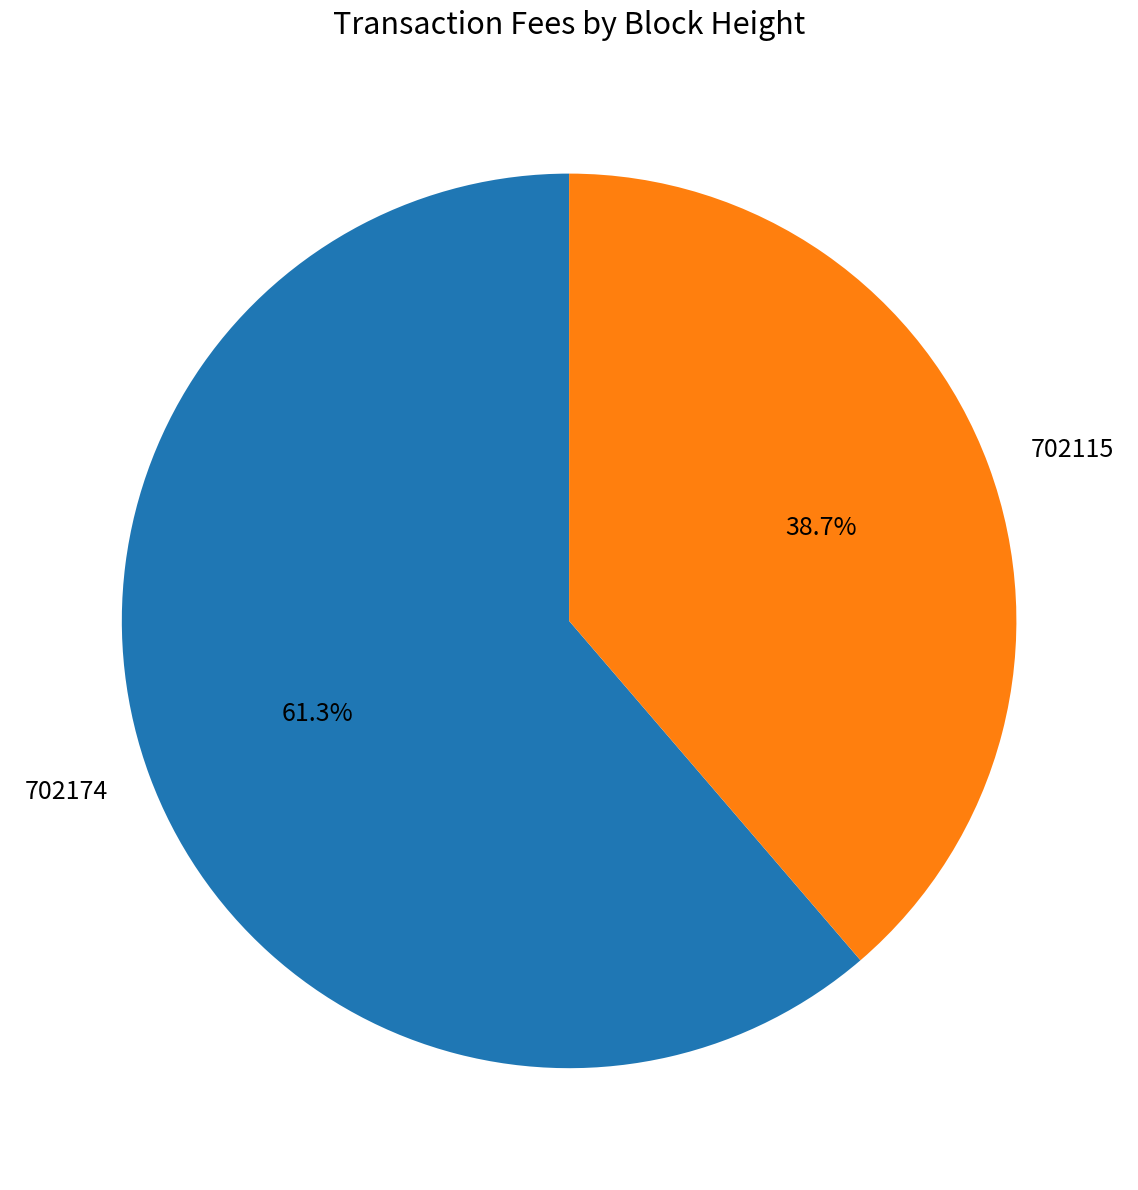

To the nearest percent, what portion does 702115 represent?

39%